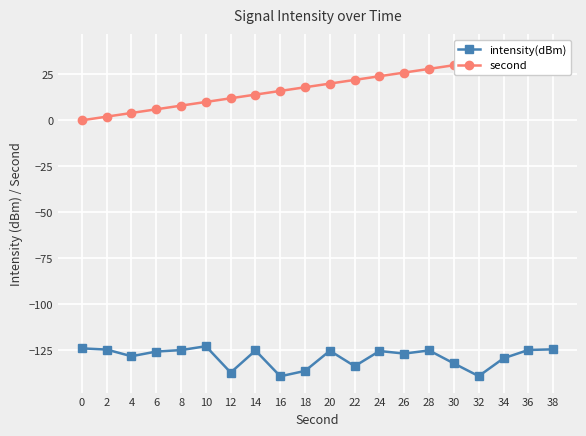

Reading right to left, what are all the values shown in this chart?

intensity(dBm): 38=-124.7	36=-125.0	34=-129.5	32=-139.2	30=-132.3	28=-125.3	26=-127.0	24=-125.6	22=-133.8	20=-125.4	18=-136.4	16=-139.3	14=-125.3	12=-137.3	10=-123.0	8=-125.1	6=-125.9	4=-128.4	2=-124.8	0=-124.1
second: 38=38.0	36=36.0	34=34.0	32=32.0	30=30.0	28=28.0	26=26.0	24=24.0	22=22.0	20=20.0	18=18.0	16=16.0	14=14.0	12=12.0	10=10.0	8=8.0	6=6.0	4=4.0	2=2.0	0=0.0